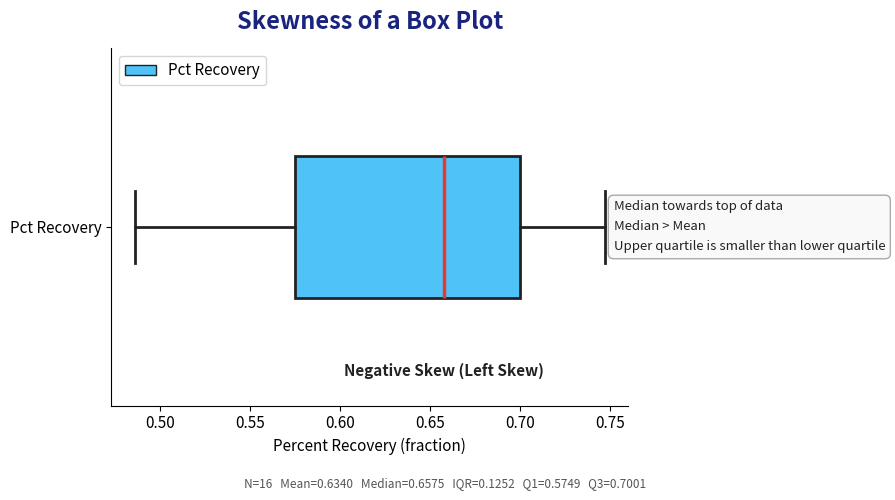

Transcribe this box plot: give where the median line is, the range the box spans, and where the two whiskers end, as read against the x-axis. The values are not printed on the chart, so give them approximately, as read against the axis.

median 0.660, box 0.575 to 0.700, whiskers 0.485 to 0.745